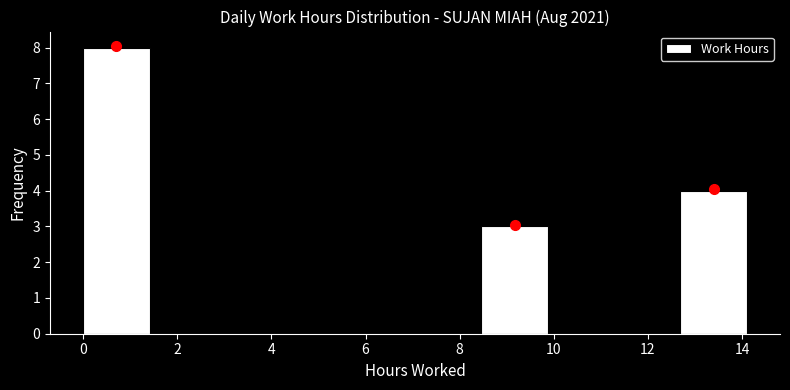

Reading left to right, transcribe this chart: for each bar, give the range it covers on the x-axis and its height. Neither the bar edges nor the heights are printed on the chart, so give them approximately, as read against the axes.

0.0 to 1.4: 8
1.4 to 2.8: 0
2.8 to 4.2: 0
4.2 to 5.6: 0
5.6 to 7.0: 0
7.0 to 8.4: 0
8.4 to 9.8: 3
9.8 to 11.2: 0
11.2 to 12.6: 0
12.6 to 14.2: 4